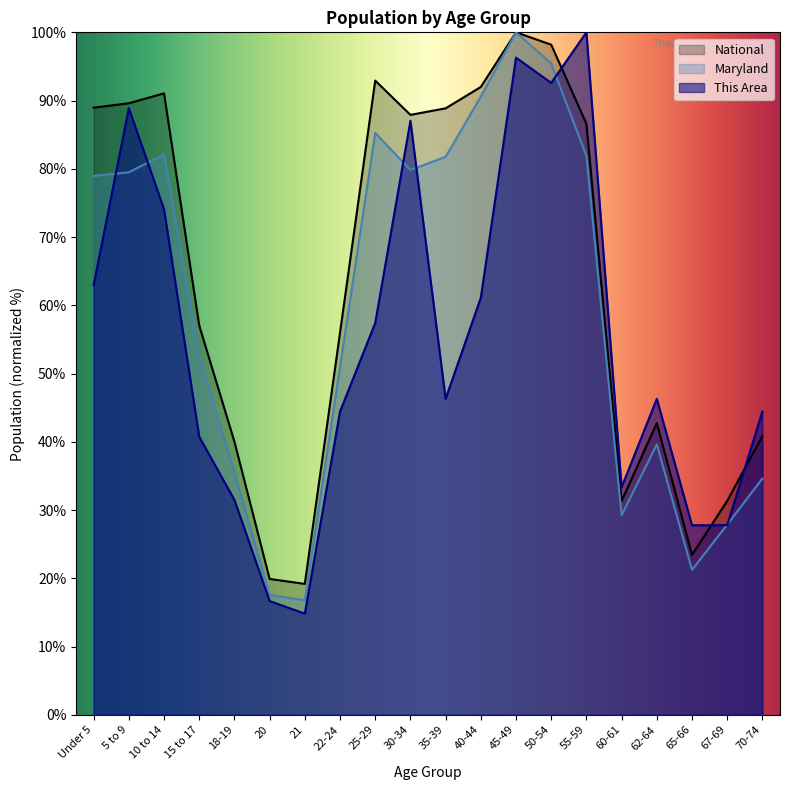

What position from the right is 21?

14